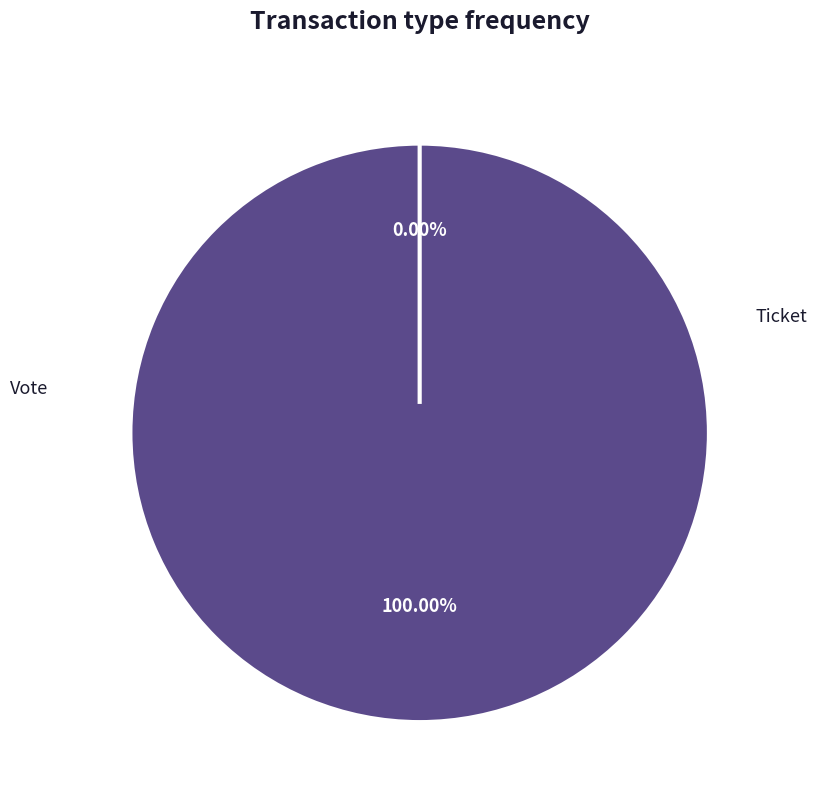

Rank the categories by value from highest to lowest.

Vote, Ticket